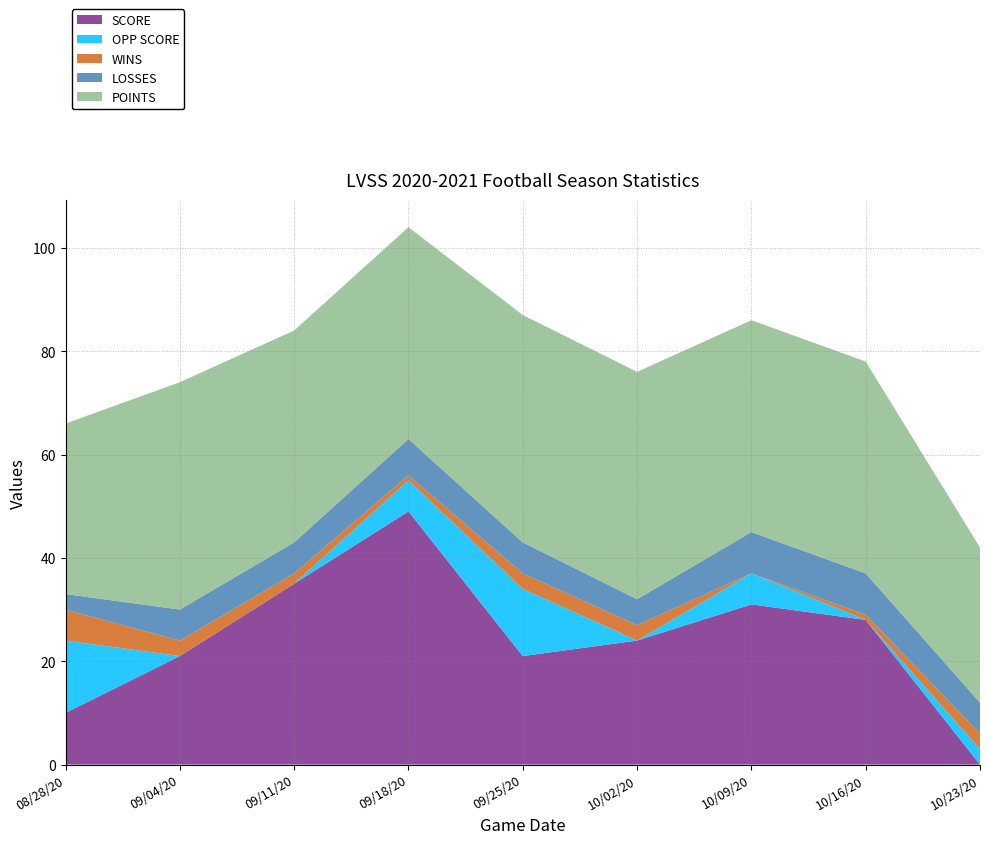

Reading left to right, transcribe all the data shown in this chart.

SCORE: 08/28/20=10	09/04/20=21	09/11/20=35	09/18/20=49	09/25/20=21	10/02/20=24	10/09/20=31	10/16/20=28	10/23/20=0
OPP SCORE: 08/28/20=14	09/04/20=0	09/11/20=0	09/18/20=6	09/25/20=13	10/02/20=0	10/09/20=6	10/16/20=0	10/23/20=3
WINS: 08/28/20=6	09/04/20=3	09/11/20=2	09/18/20=1	09/25/20=3	10/02/20=3	10/09/20=0	10/16/20=1	10/23/20=3
LOSSES: 08/28/20=3	09/04/20=6	09/11/20=6	09/18/20=7	09/25/20=6	10/02/20=5	10/09/20=8	10/16/20=8	10/23/20=6
POINTS: 08/28/20=33	09/04/20=44	09/11/20=41	09/18/20=41	09/25/20=44	10/02/20=44	10/09/20=41	10/16/20=41	10/23/20=30